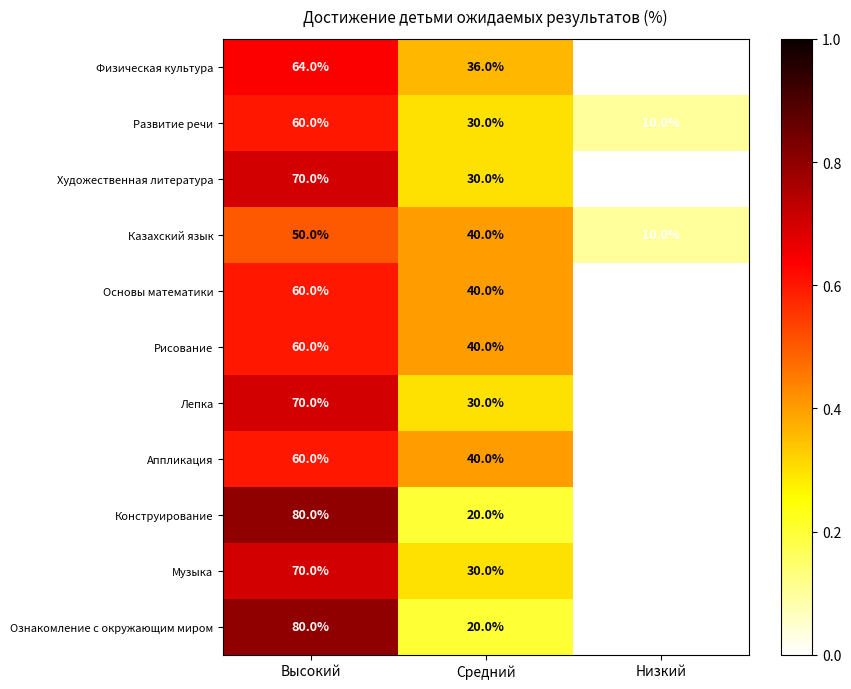

What is the greatest value displayed?

80